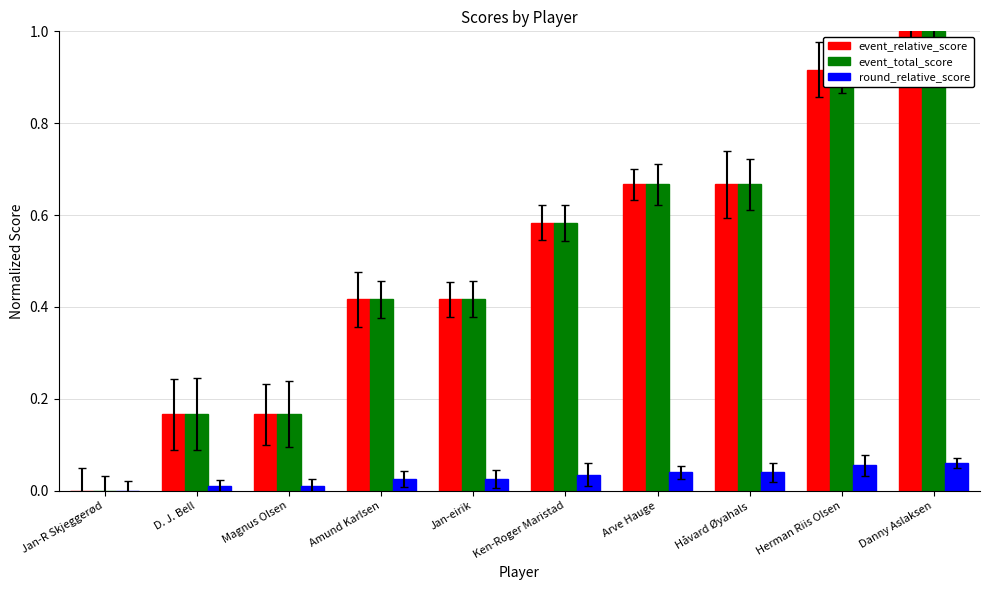

Is it true that event_relative_score equals 1.0 at Danny Aslaksen?

True